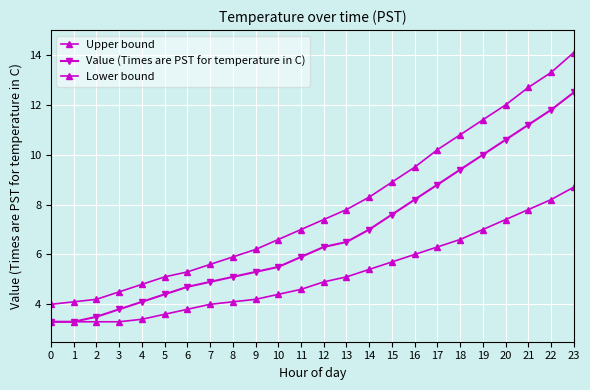

Count the number of data series in this chart.

3